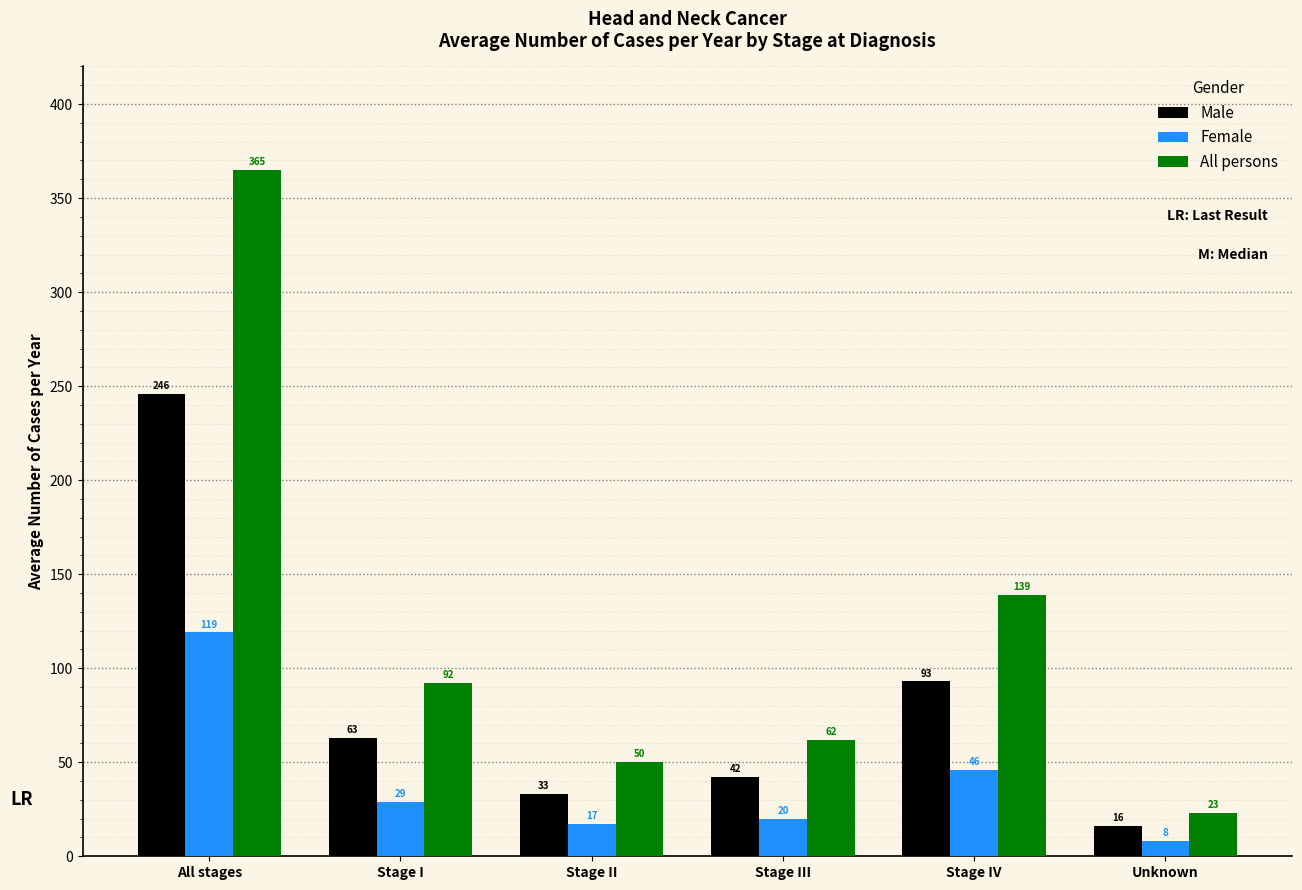

Does the chart contain stacked bars?

No